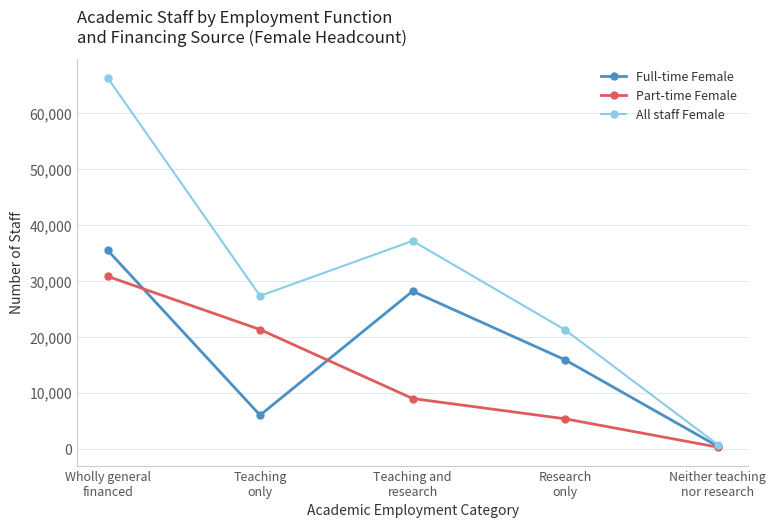

What is the maximum value shown in the chart?

66405